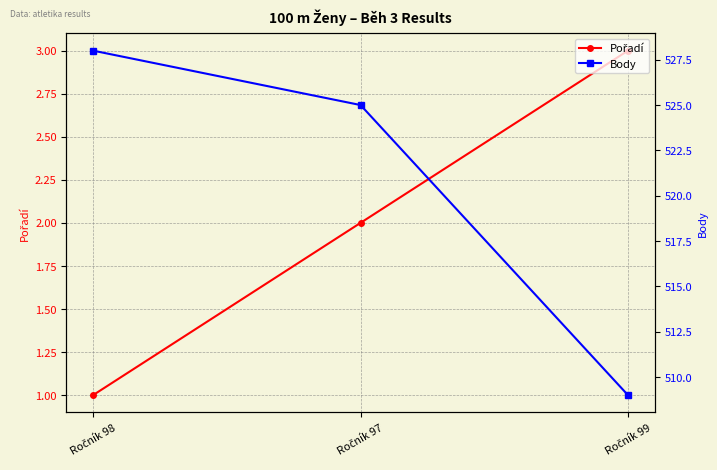

What is the lowest value of the Body series?

509